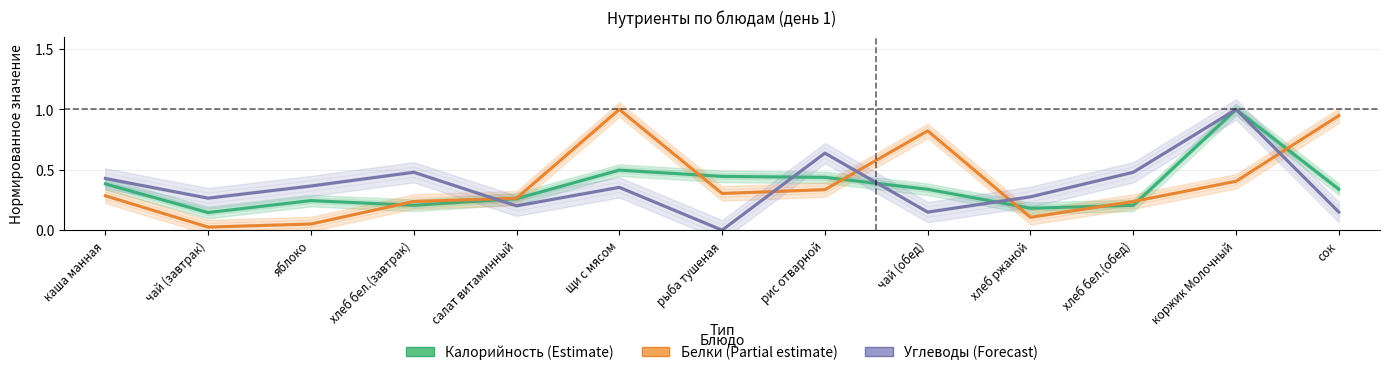

Which series has the largest range (max minus min)?

Углеводы (Forecast)